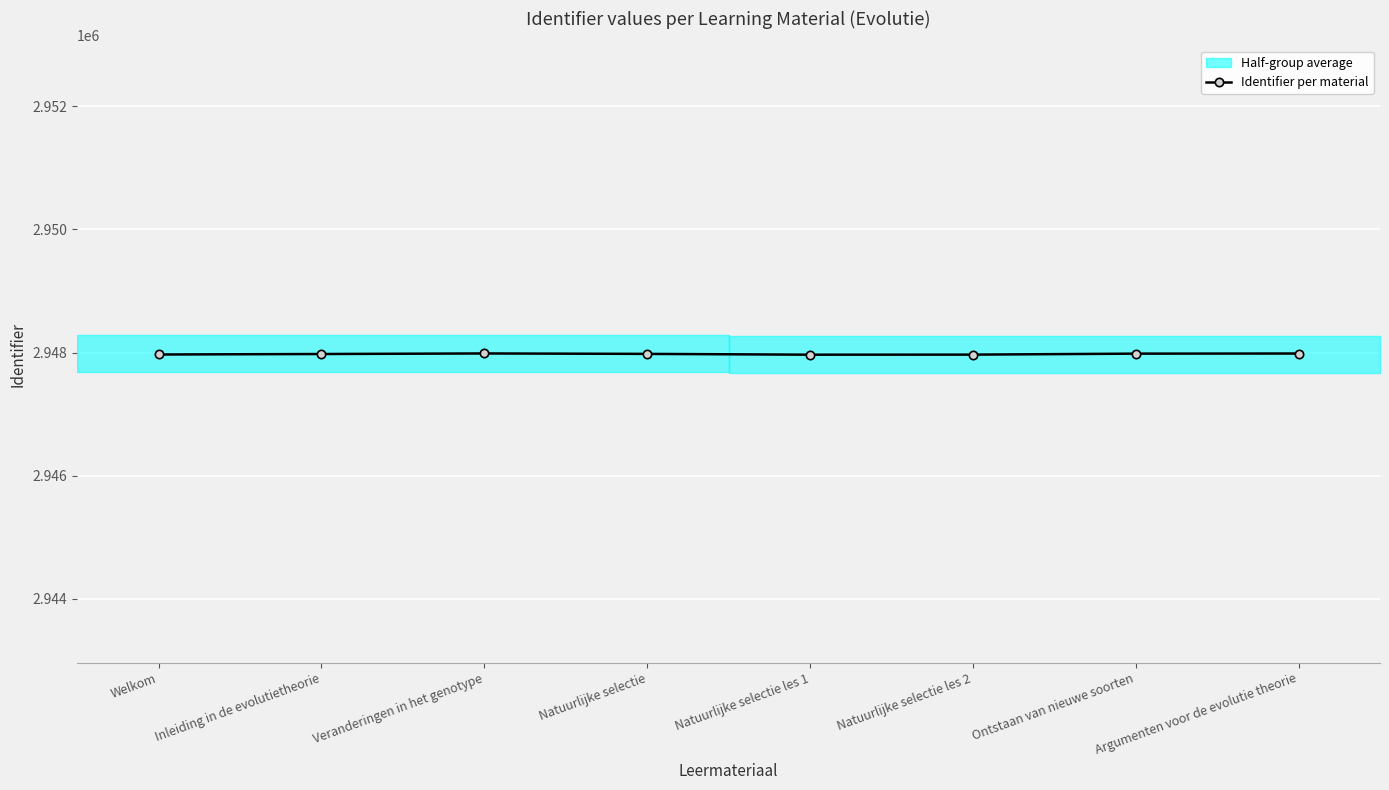

Where is the first local minimum?

Natuurlijke selectie les 1